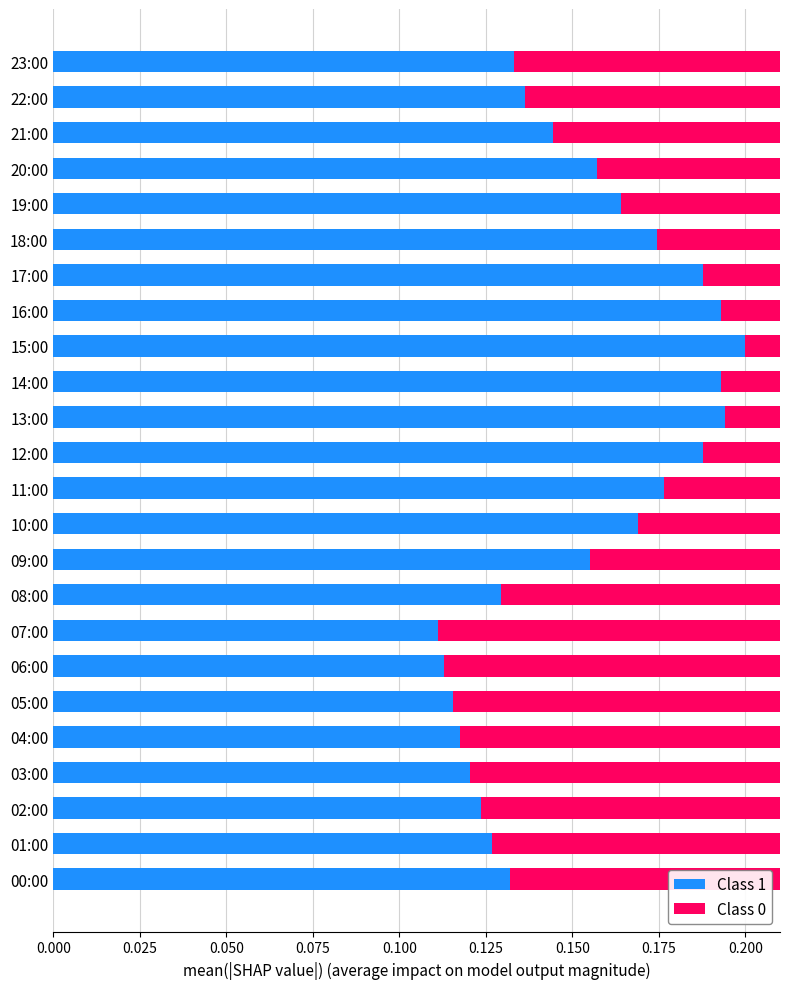

What is the sum of all Class 0 values?

3.6